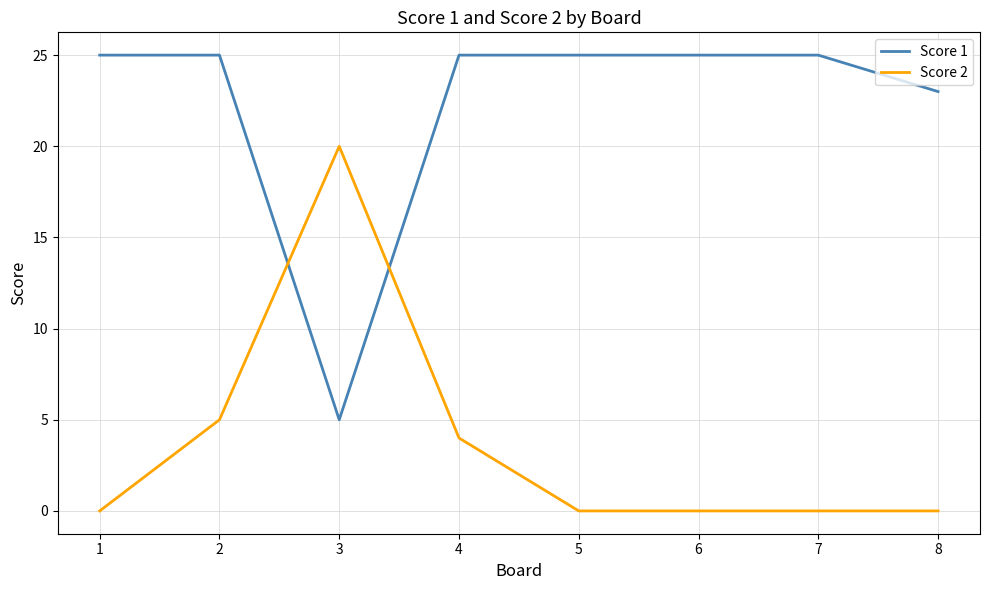

Reading right to left, extract all data points from this chart.

Score 1: 8=23	7=25	6=25	5=25	4=25	3=5	2=25	1=25
Score 2: 8=0	7=0	6=0	5=0	4=4	3=20	2=5	1=0